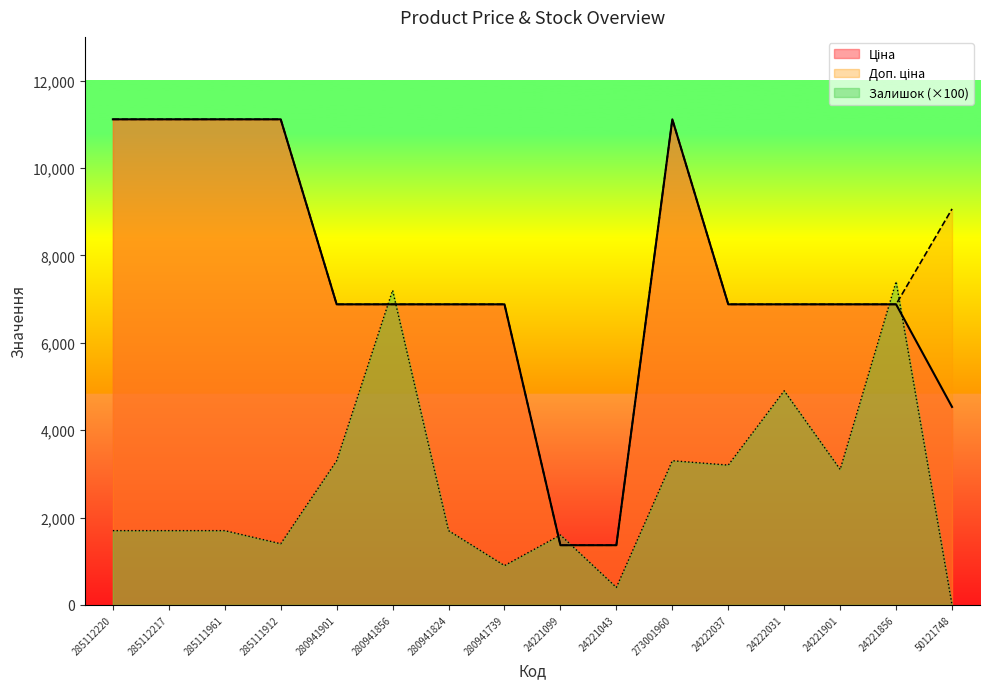

What is the label of the 7th point from the right?

24221043